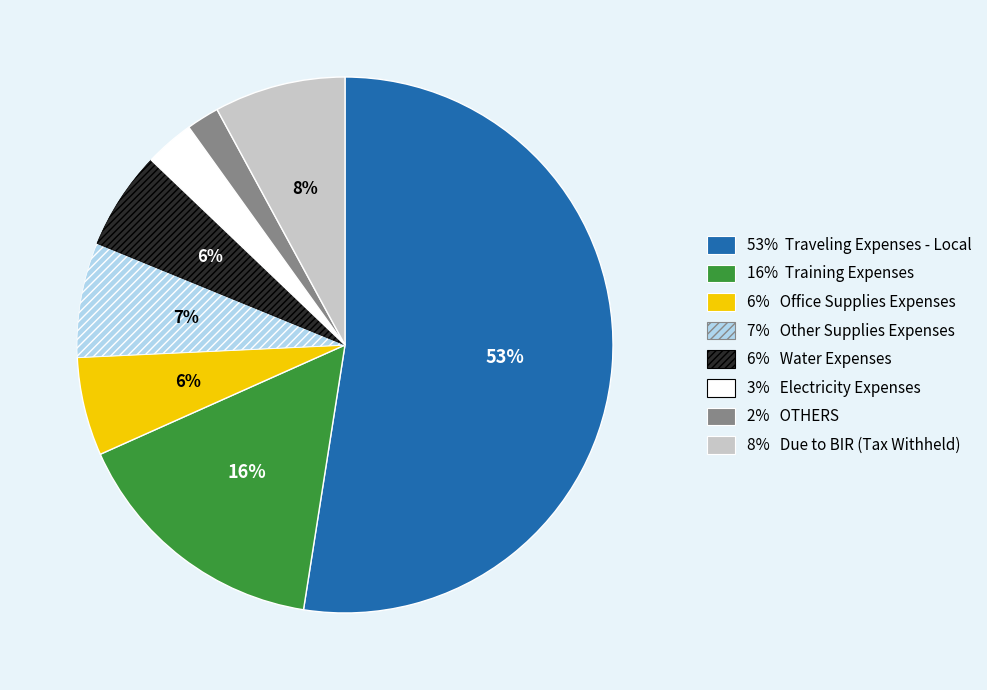

What percentage is NOT represented by Office Supplies Expenses?

94.1%